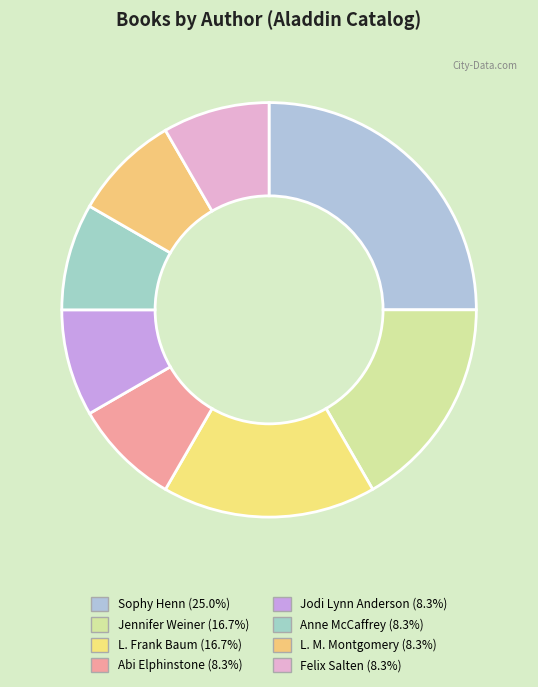

To the nearest percent, what is the average slice percentage?

12%